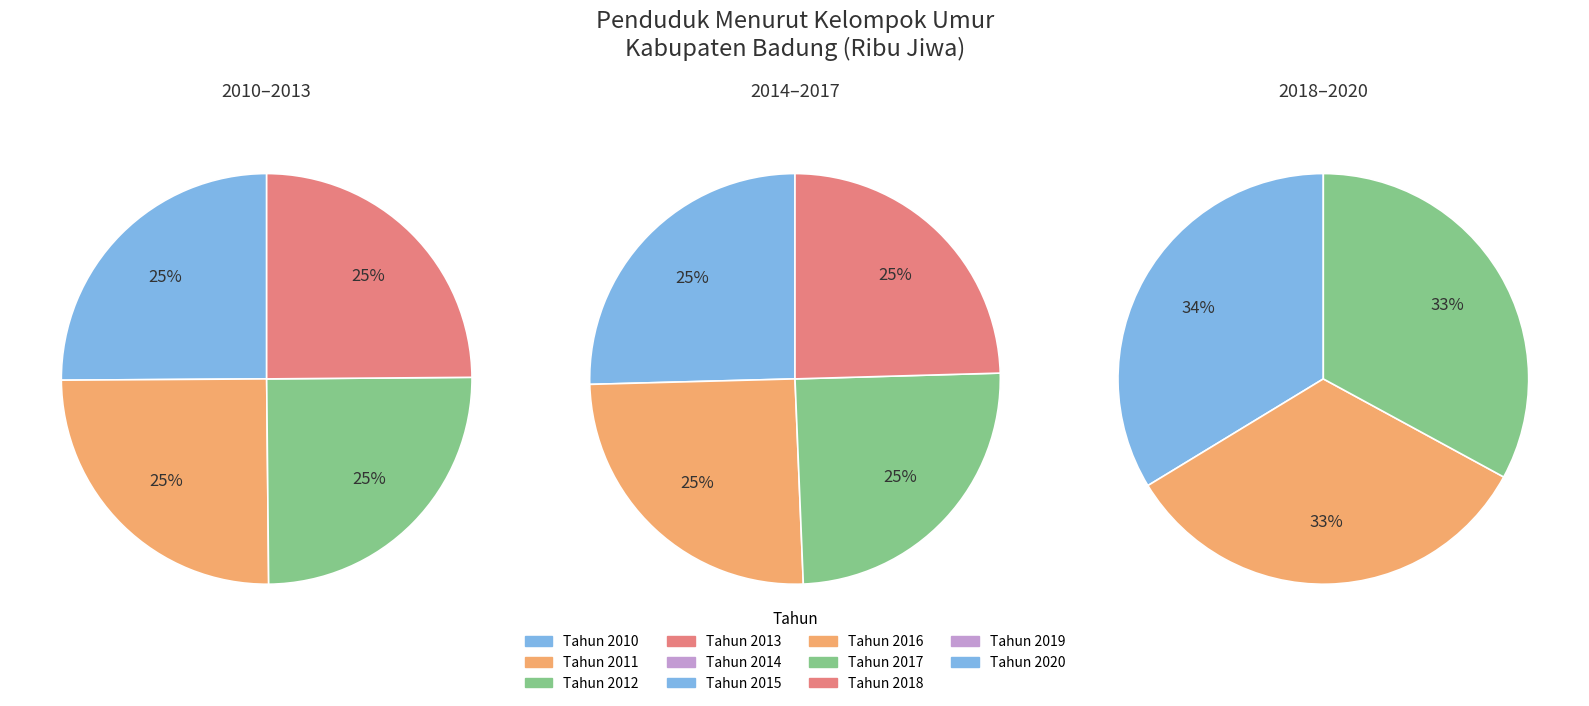

To the nearest percent, what is the difference between the Tahun 2019 and Tahun 2013 slice percentages?

1%